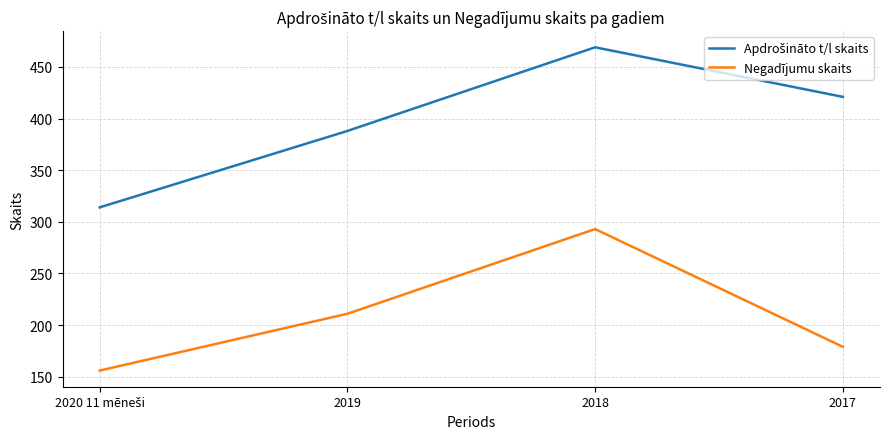

Does the chart have visible grid lines?

Yes